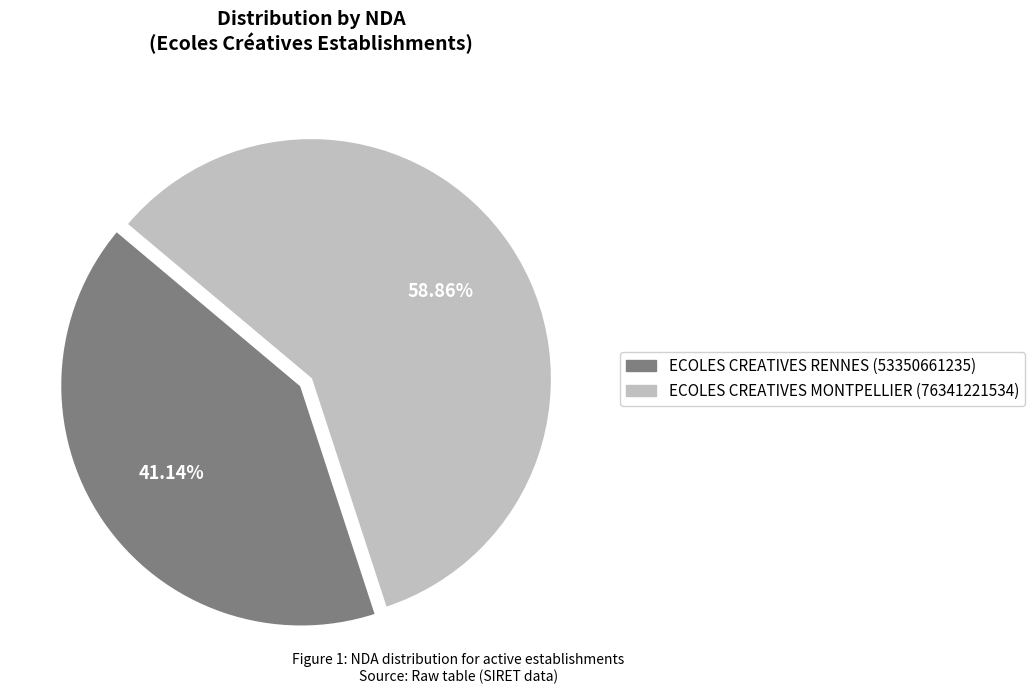

True or false: ECOLES CREATIVES RENNES (53350661235) accounts for 33% of the total.

False